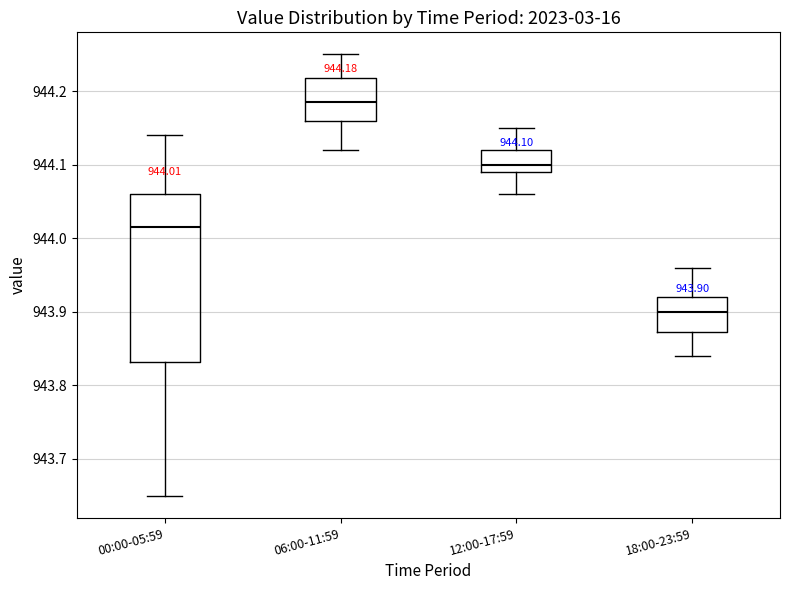

Which box is the tallest, from its lower edge to its upper edge?

00:00-05:59